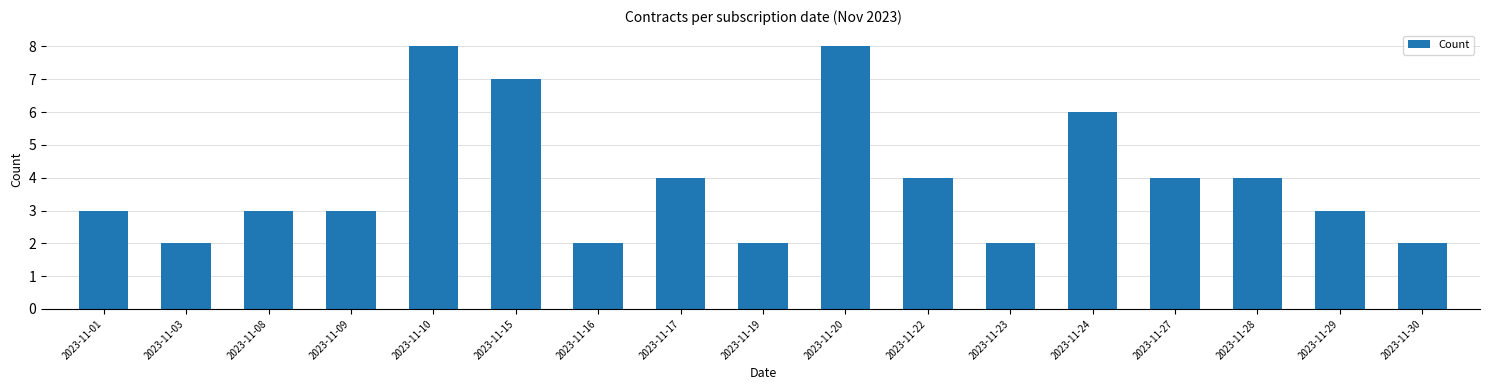

What is the ratio of the value at 2023-11-24 to the value at 2023-11-15?

0.9